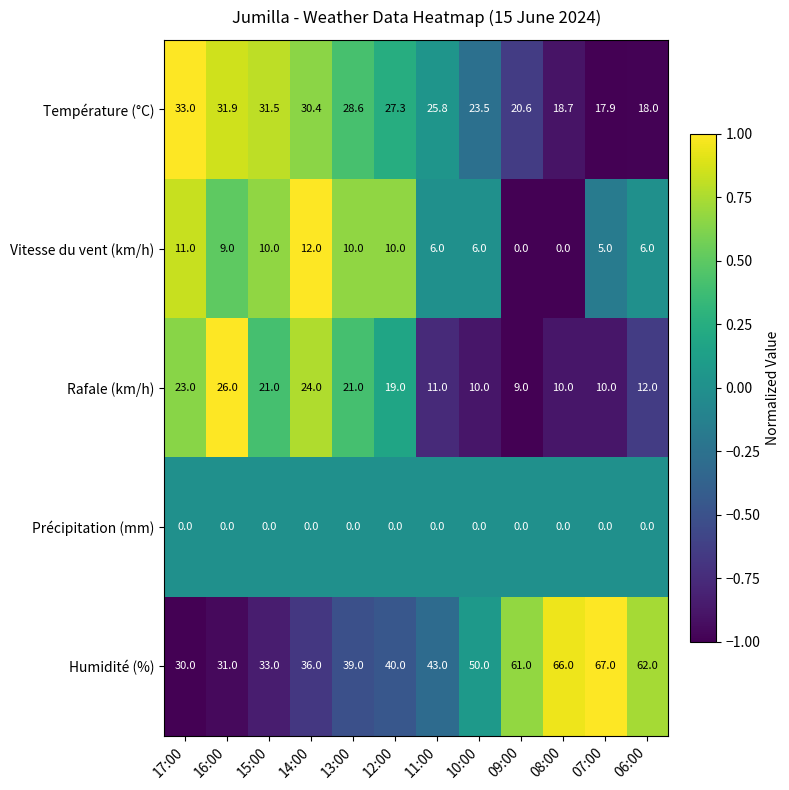

Which series changed the most between 15:00 and 13:00?

Humidité (%)